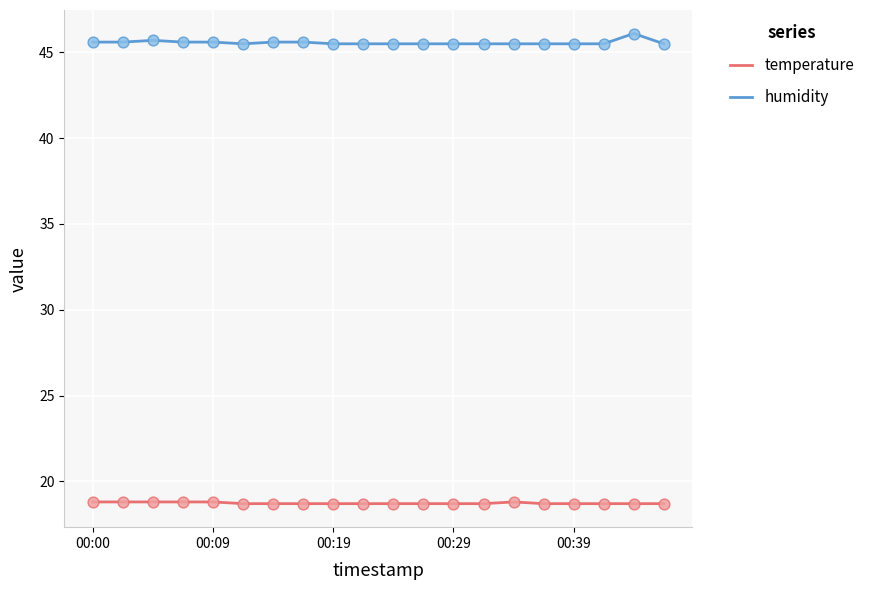

Which series has the largest total across all categories?

humidity